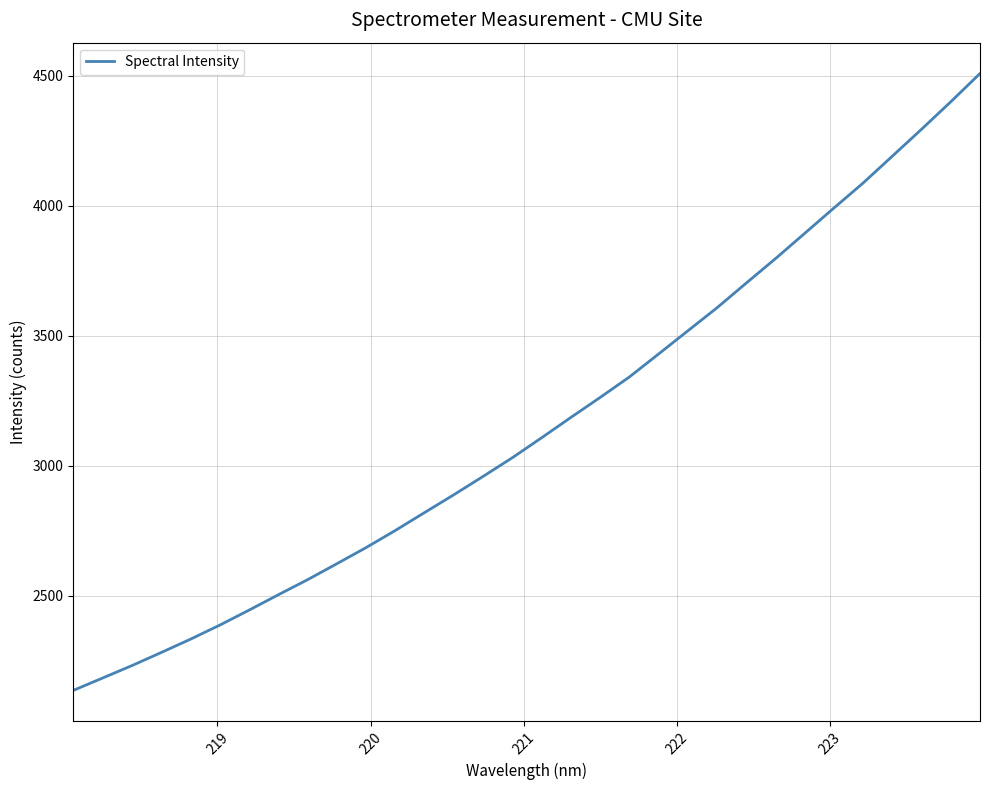

What is the minimum value shown in the chart?

2135.4